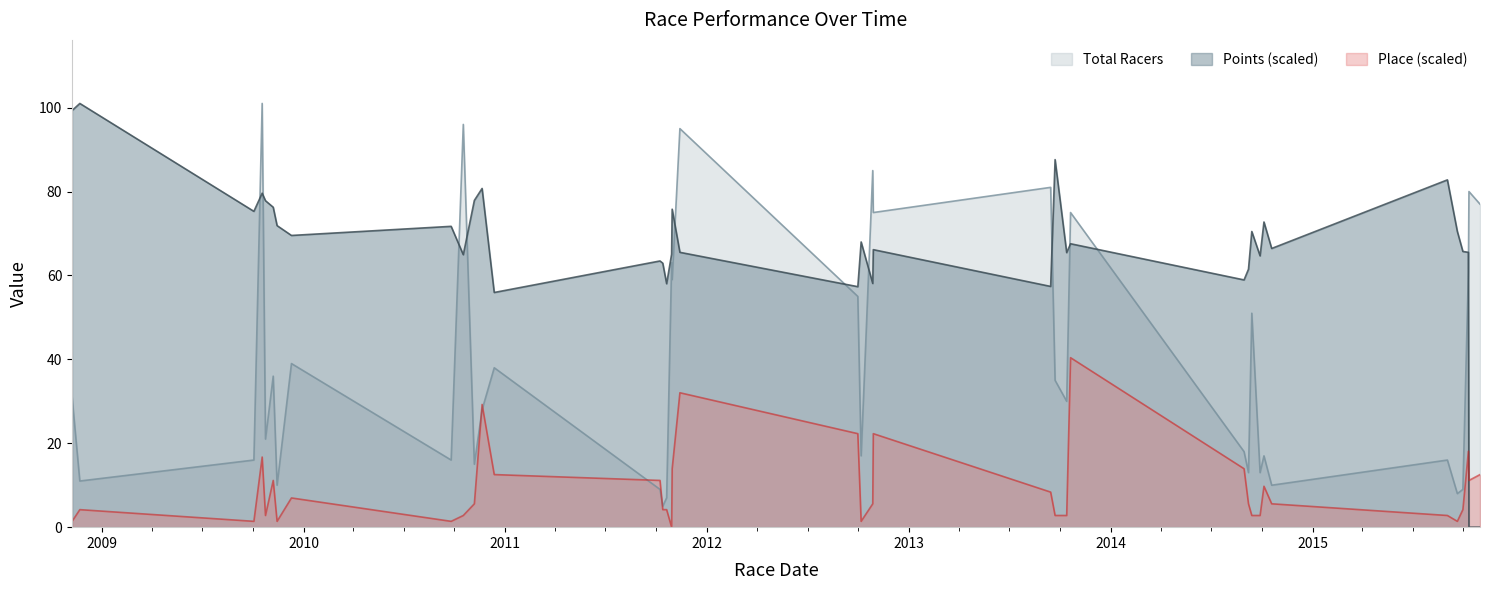

What is the maximum value for Points (scaled)?

101.0